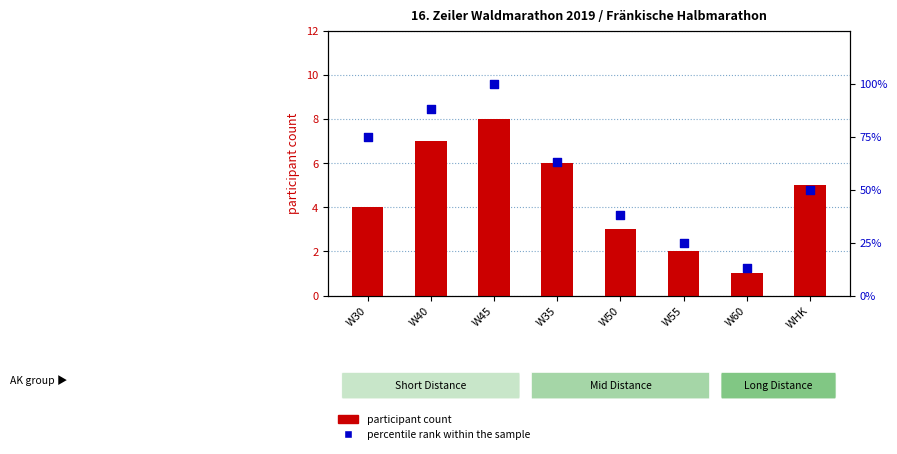

Which series contains the highest Y value?

percentile rank within the sample